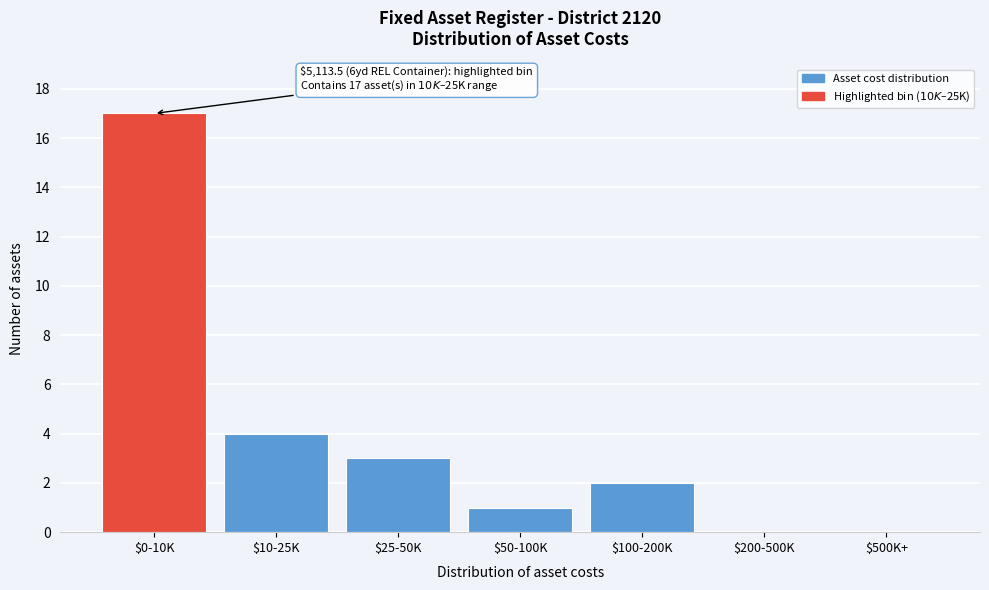

At which label is the value closest to 8?

$10-25K